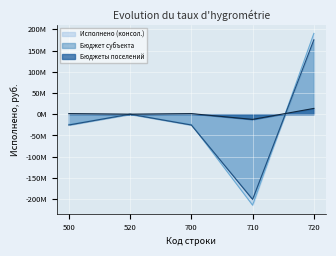

How many series are shown in this chart?

3